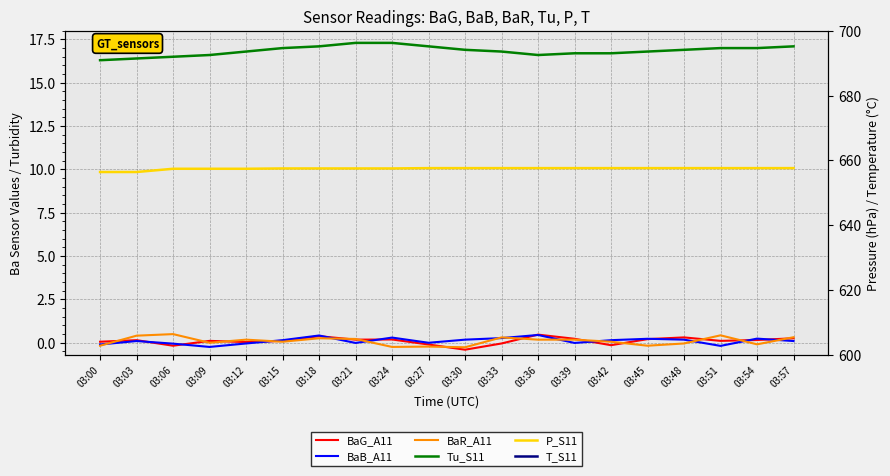

Which has a higher value, 03:42 or 03:00?

03:00